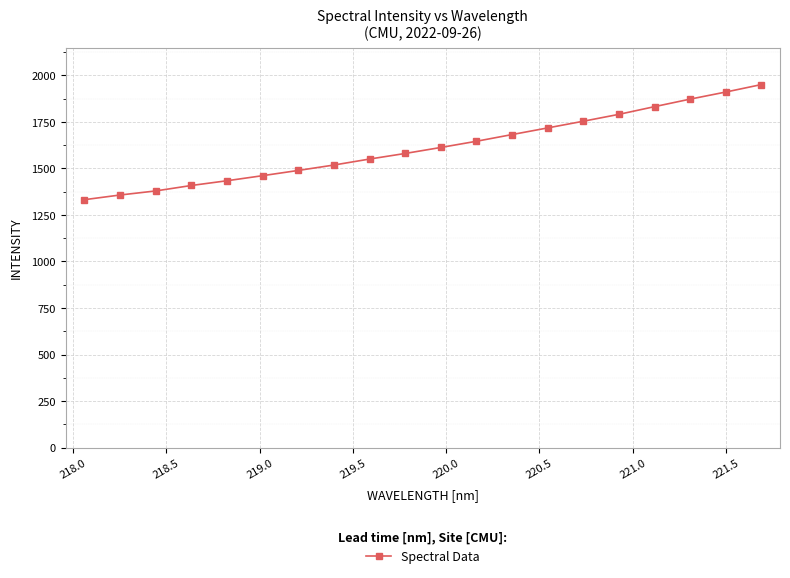

What is the greatest value displayed?

1949.9